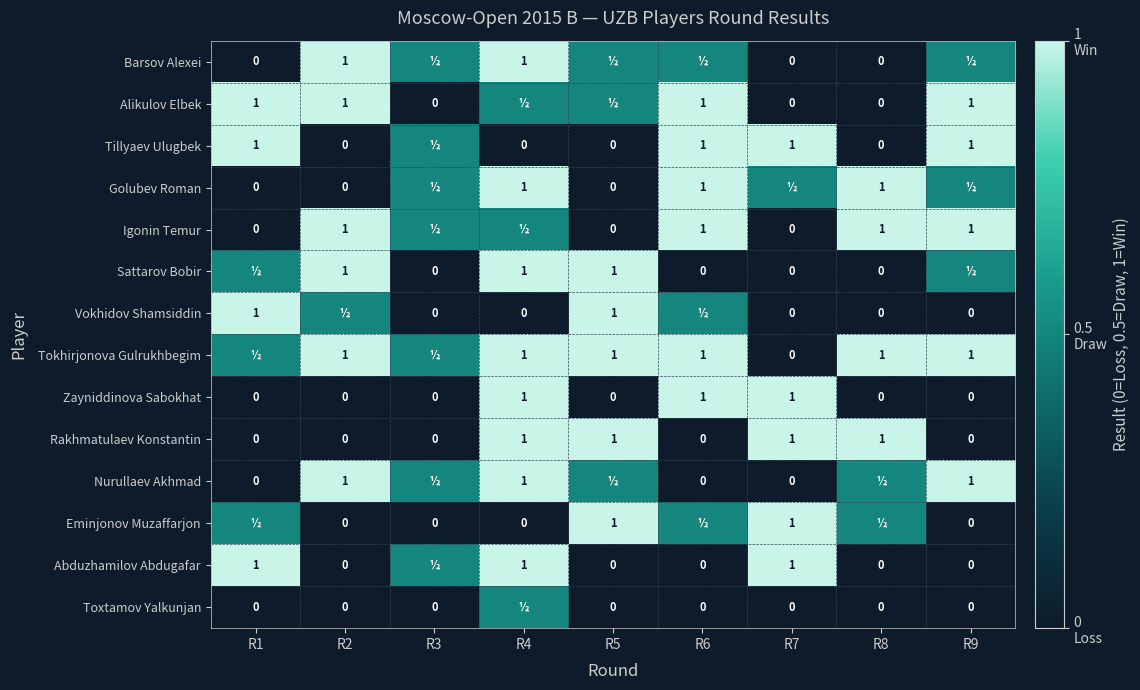

True or false: Barsov Alexei has a value of 1.0 at R4.

True